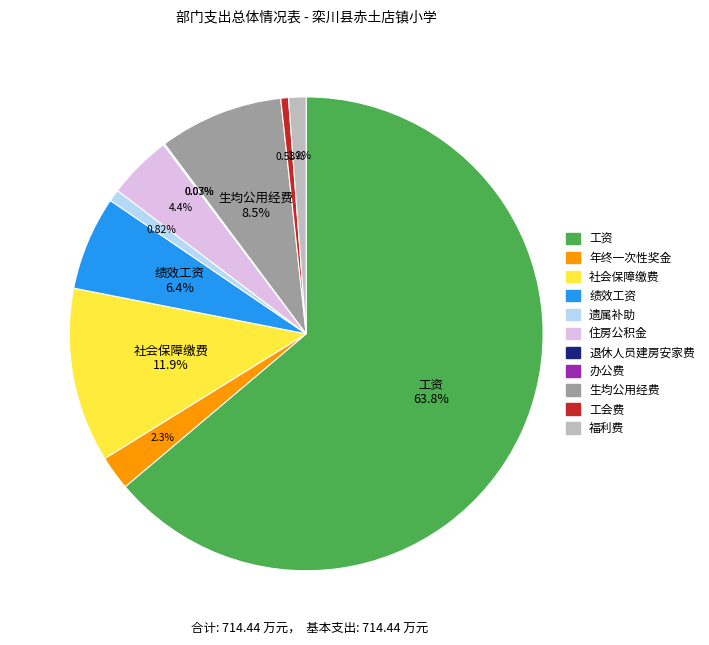

Which category accounts for the majority?

工资